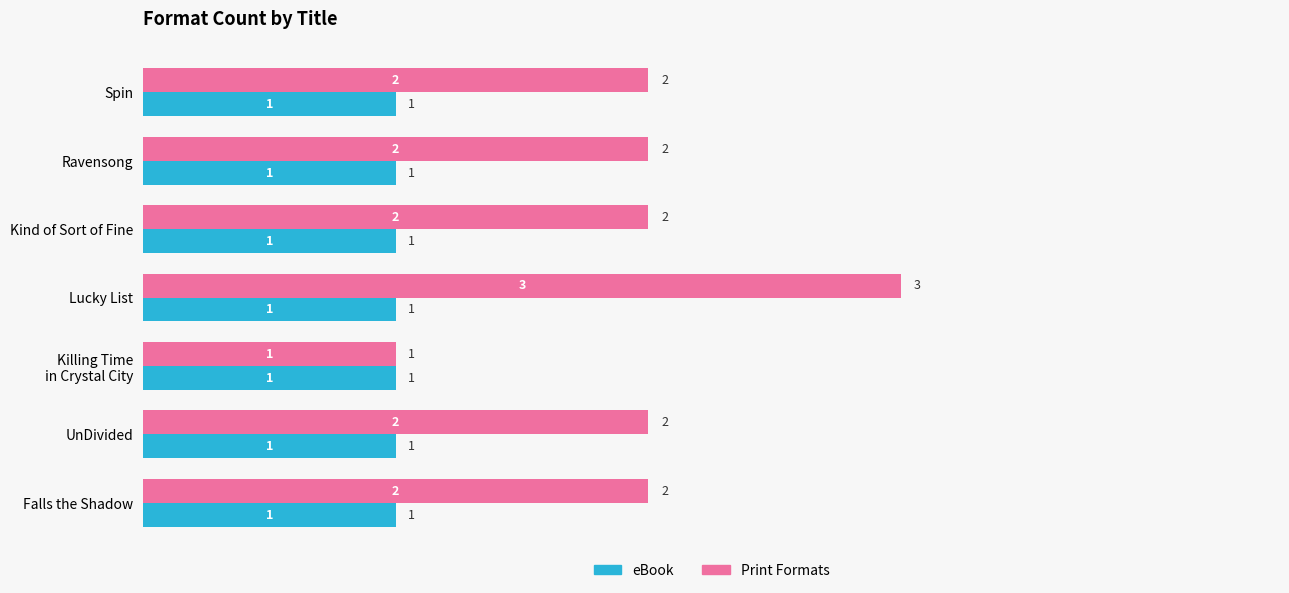

The eBook series shows 2 at Lucky List. True or false?

False